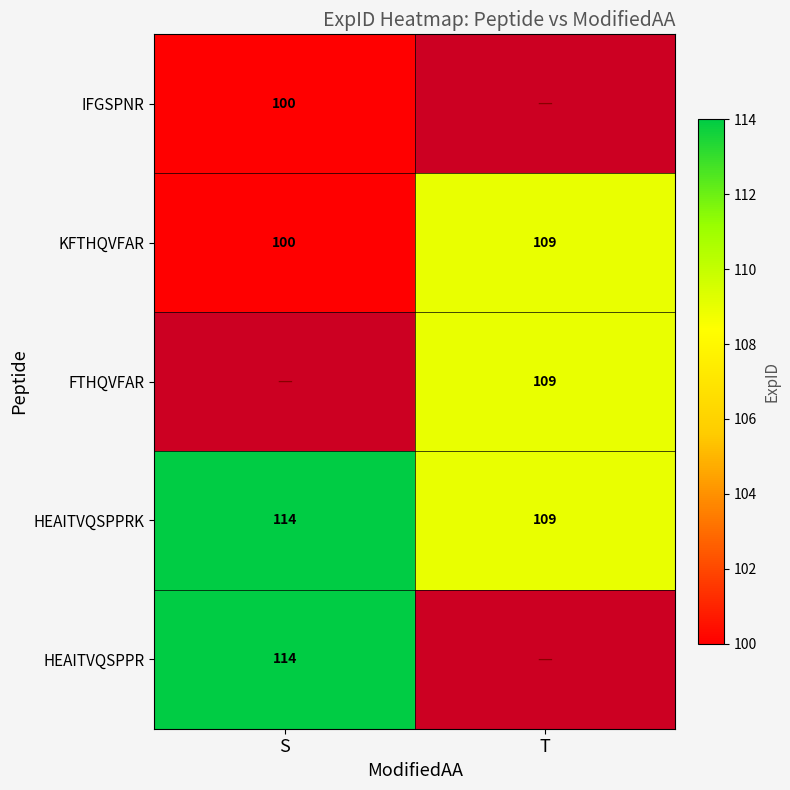

List the labels in order of KFTHQVFAR value, smallest first.

S, T